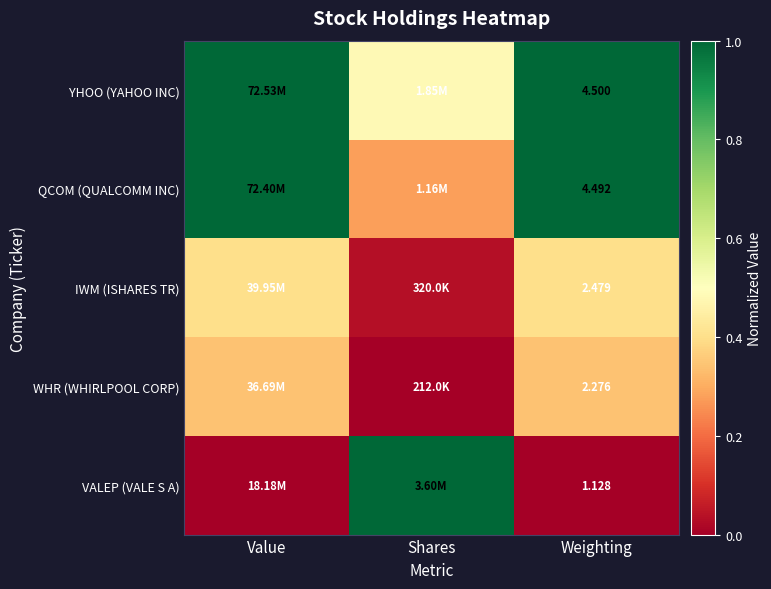

At Shares, list the series in order from largest to smallest.

VALEP (VALE S A), YHOO (YAHOO INC), QCOM (QUALCOMM INC), IWM (ISHARES TR), WHR (WHIRLPOOL CORP)